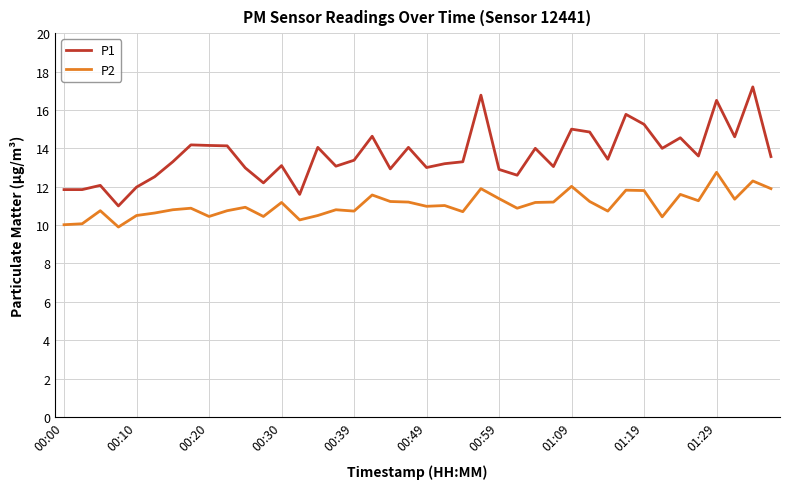

Which series has the largest range (max minus min)?

P1